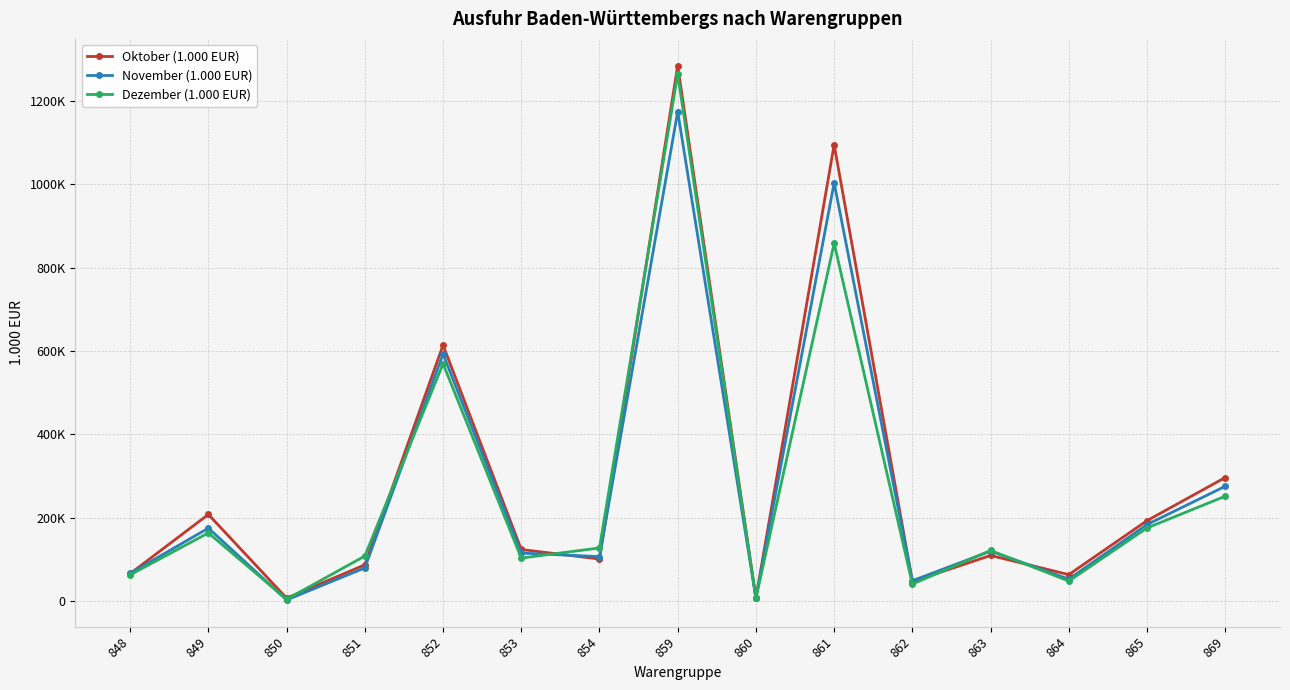

What are all the series names shown in the legend?

Oktober (1.000 EUR), November (1.000 EUR), Dezember (1.000 EUR)